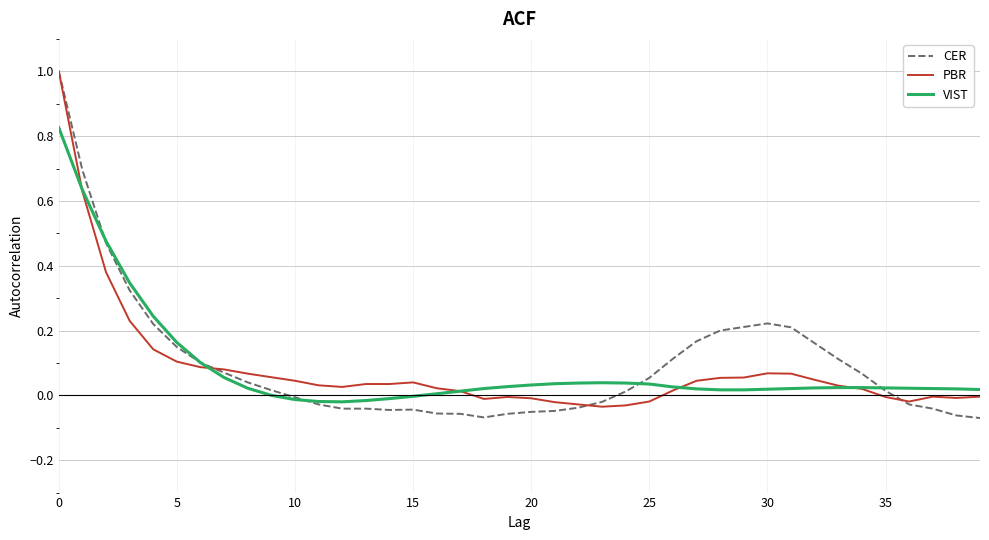

What is the greatest value displayed?

1.0